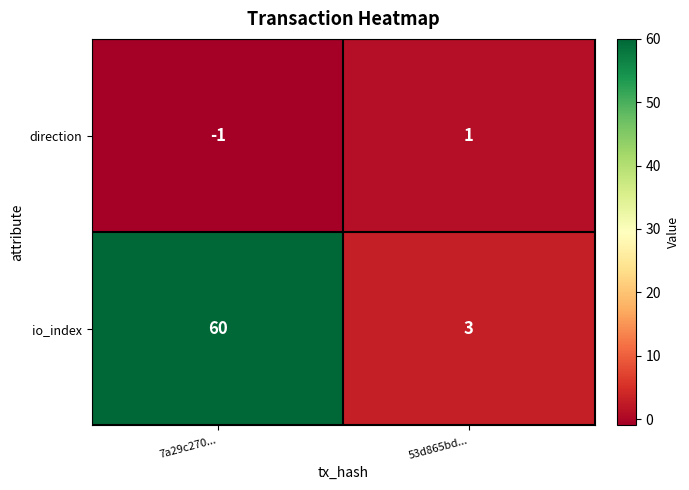

Reading left to right, transcribe all the data shown in this chart.

direction: 7a29c270...=-1	53d865bd...=1
io_index: 7a29c270...=60	53d865bd...=3